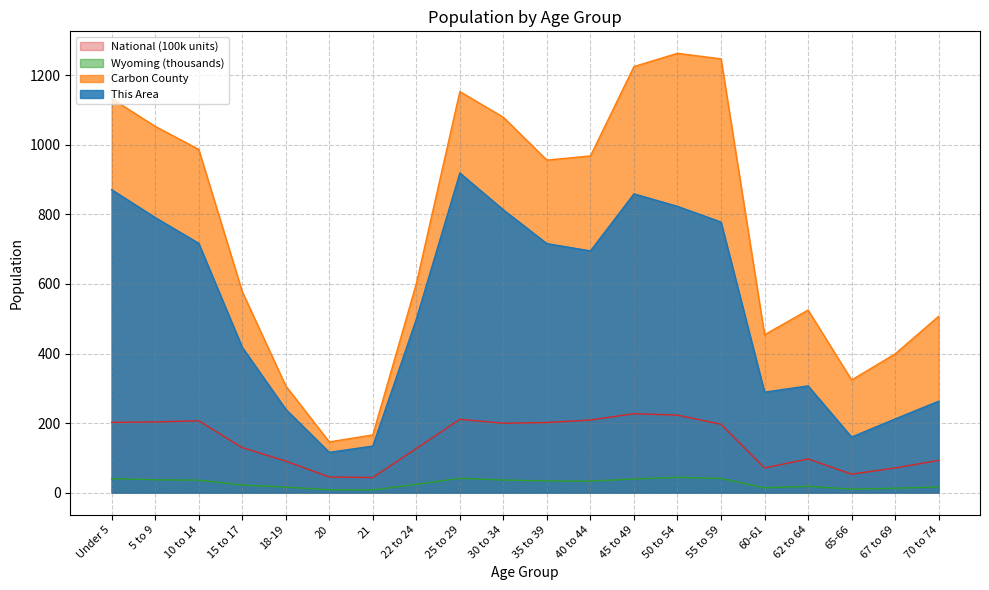

How many distinct data groups are displayed?

4